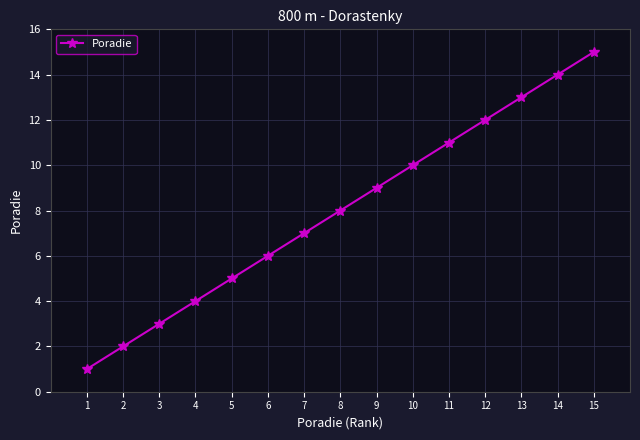

What is the minimum value shown in the chart?

1